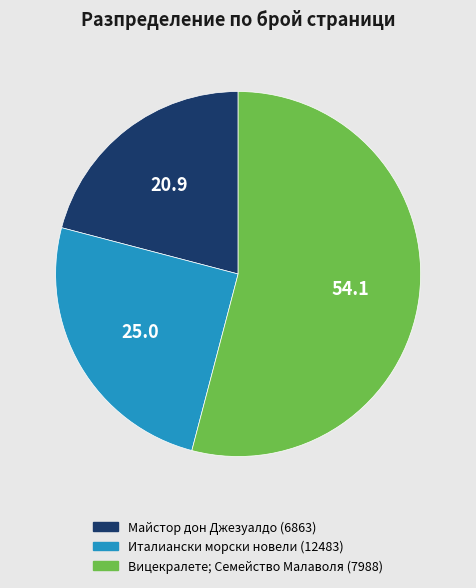

How many slices are in this pie chart?

3